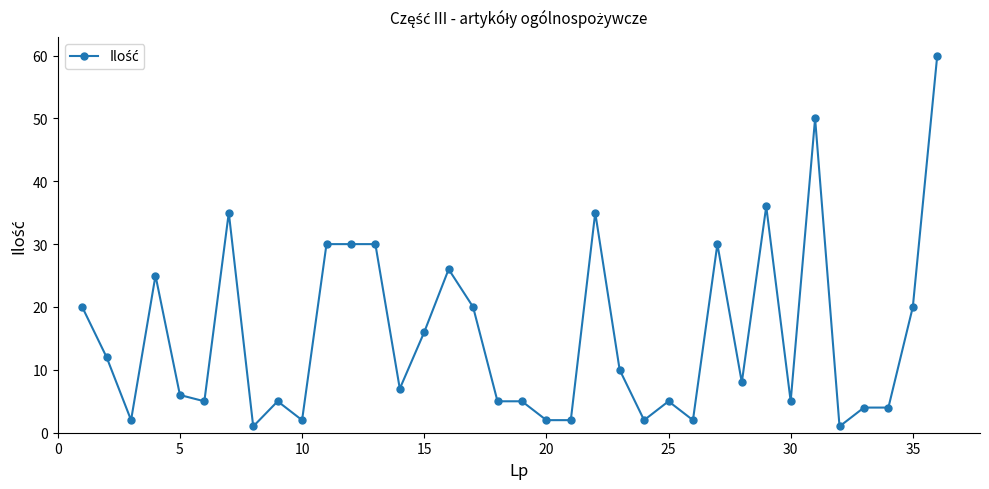

What is the difference between the maximum and minimum values?

59